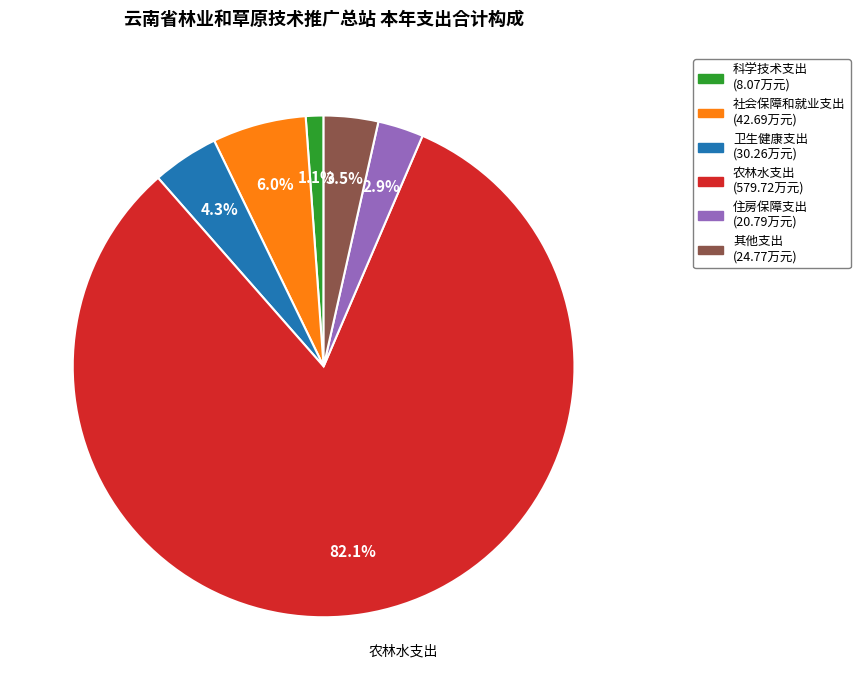

How many slices are in this pie chart?

6